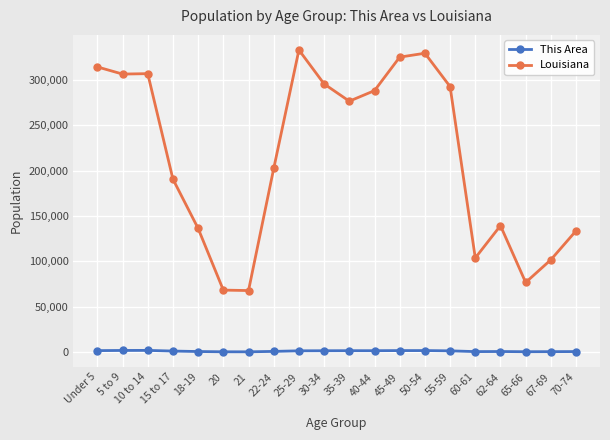

Which series has the largest total across all categories?

Louisiana